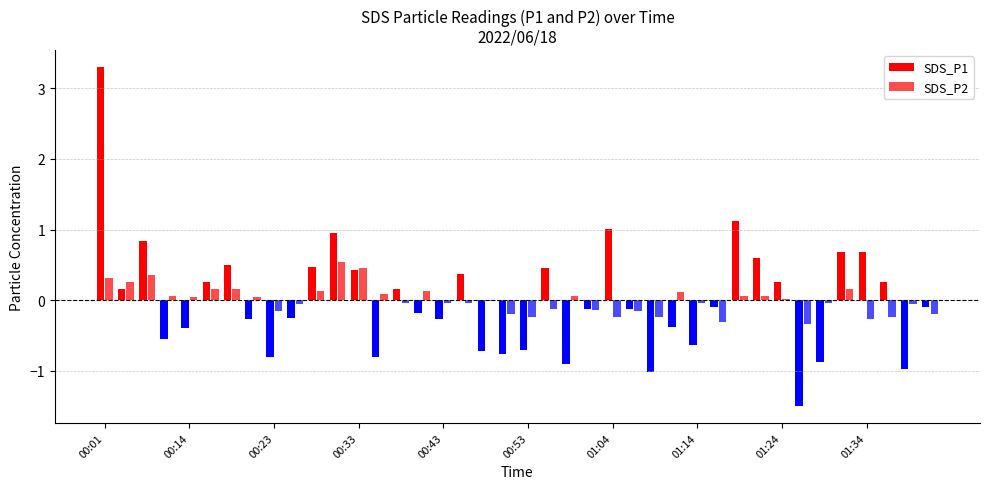

How many values in SDS_P1 are above zero?

18